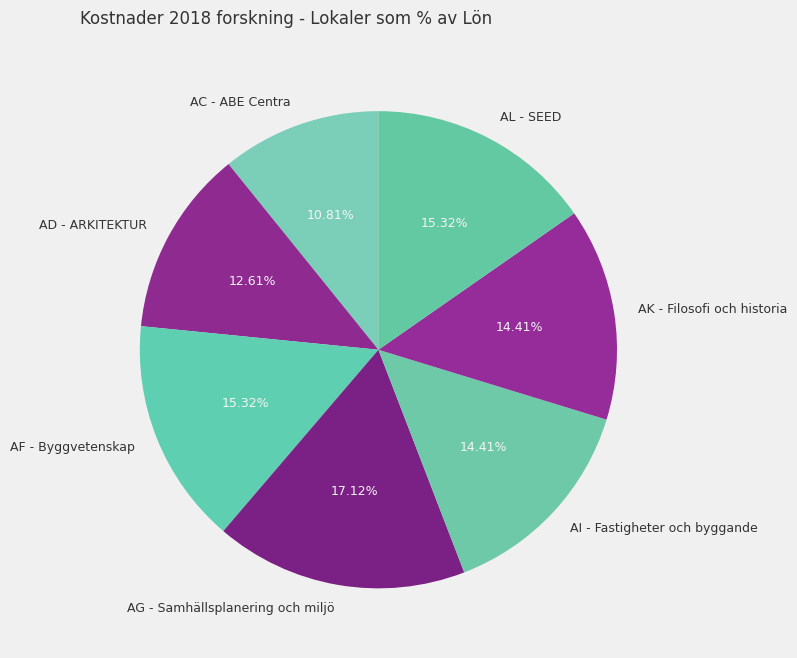

Does AI - Fastigheter och byggande account for over 50% of the chart?

No